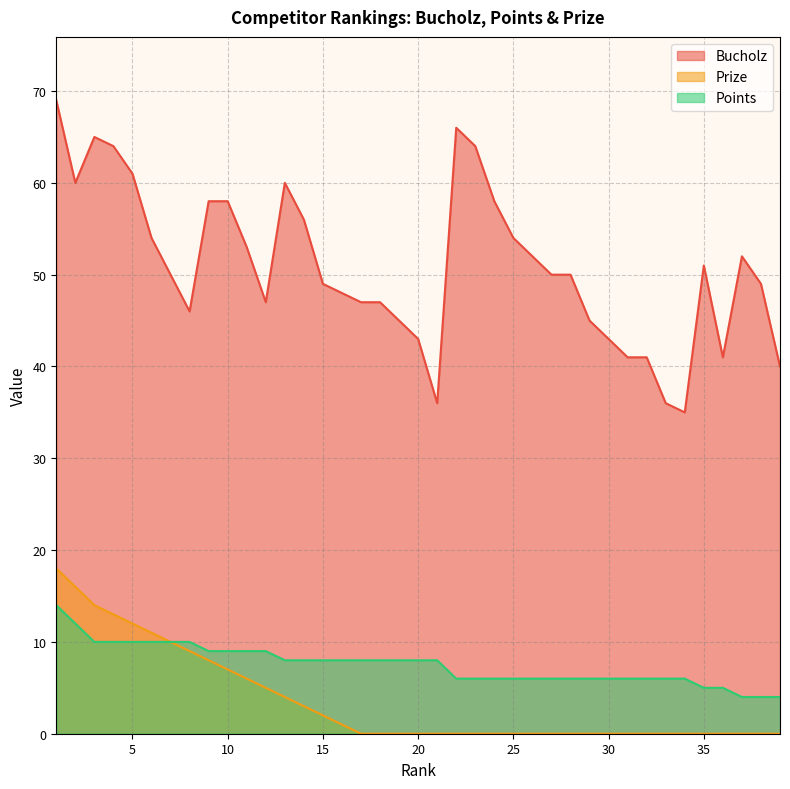

True or false: Points and Prize cross at least once.

False